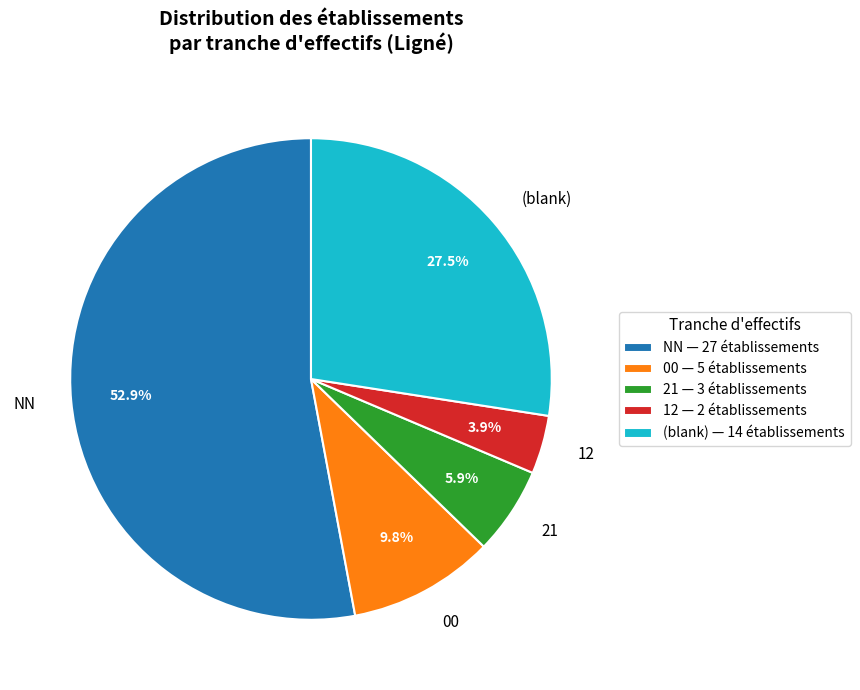

Does any single category account for the majority?

Yes